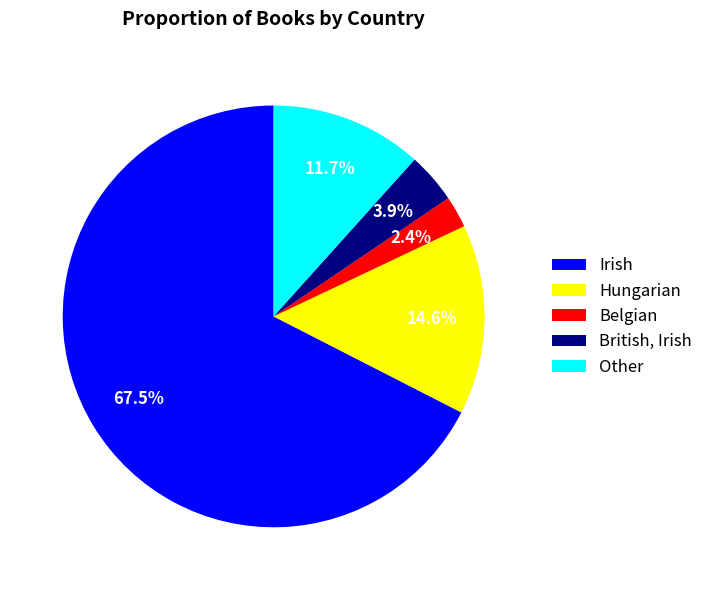

To the nearest percent, what is the difference between the largest and smallest slice percentages?

65%